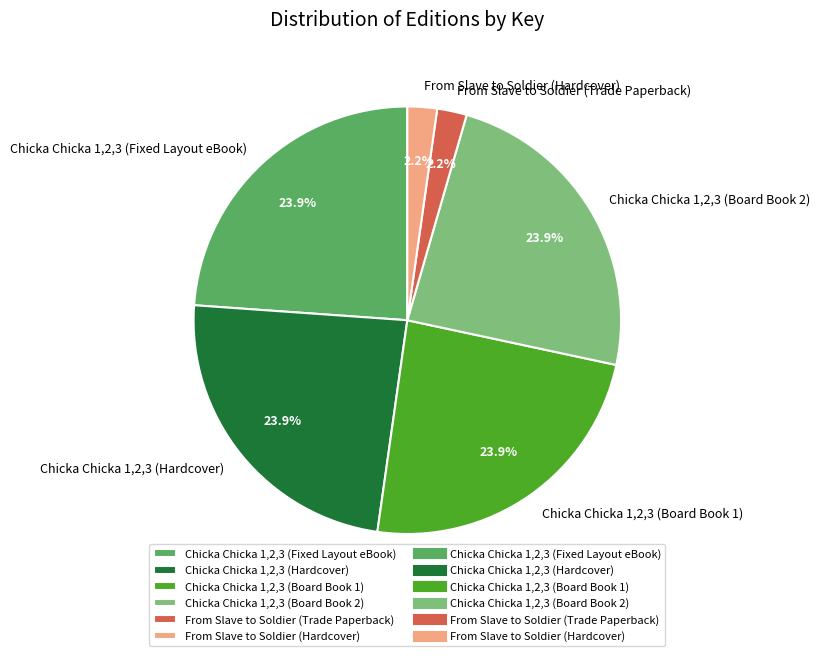

To the nearest percent, what percentage of the pie is Chicka Chicka 1,2,3 (Hardcover)?

24%